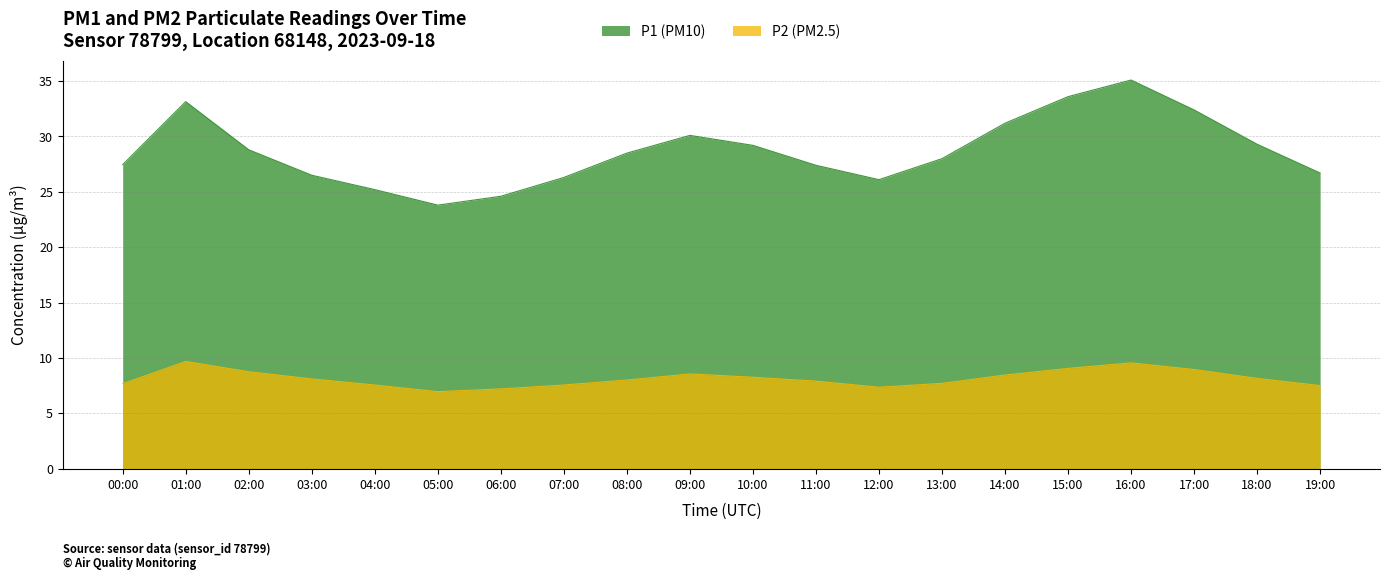

What is the change in value from 06:00 to 19:00?

+0.3